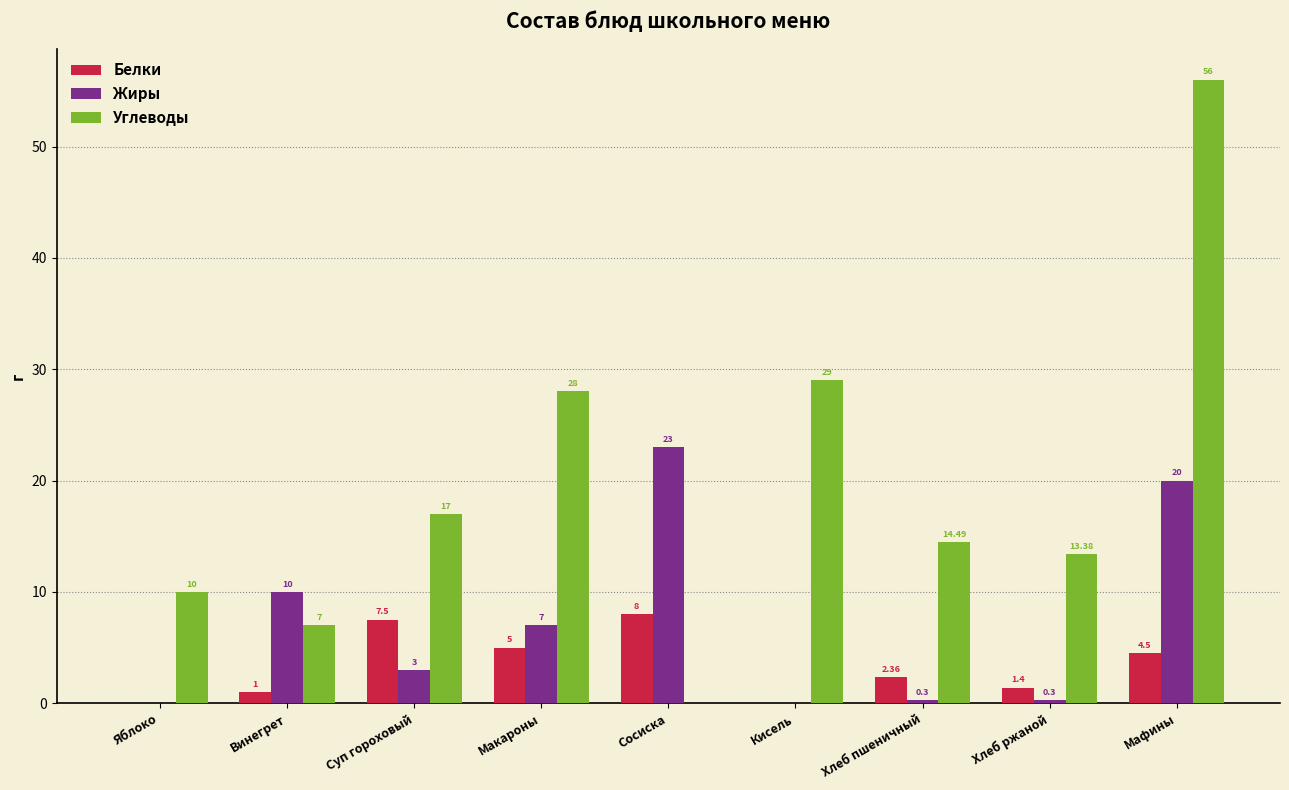

Is the value of Жиры at Суп гороховый greater than the value of Углеводы at Винегрет?

No